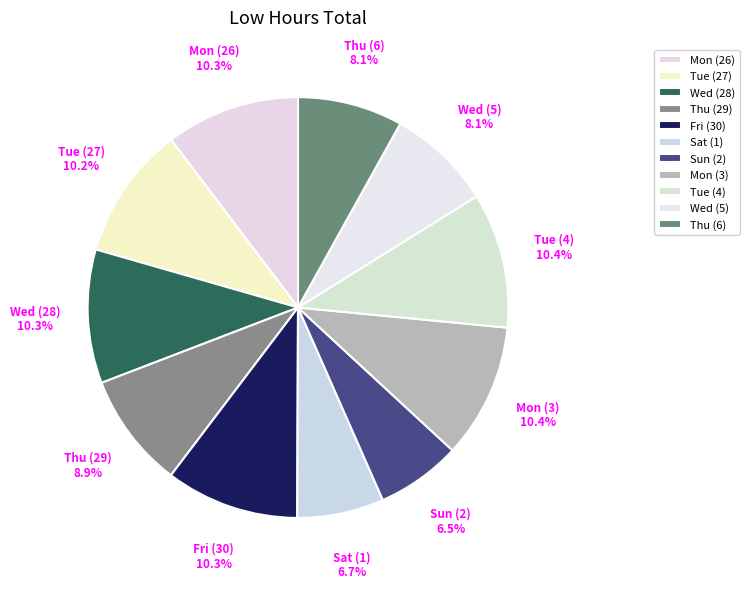

To the nearest percent, what percentage of the pie is Mon (26)?

10%